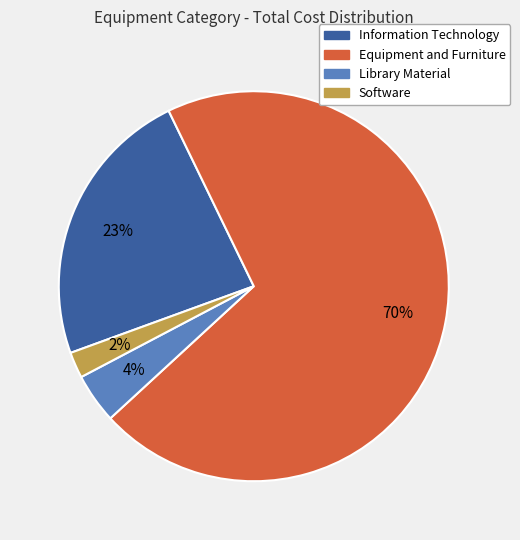

Which slice is the smallest?

Software